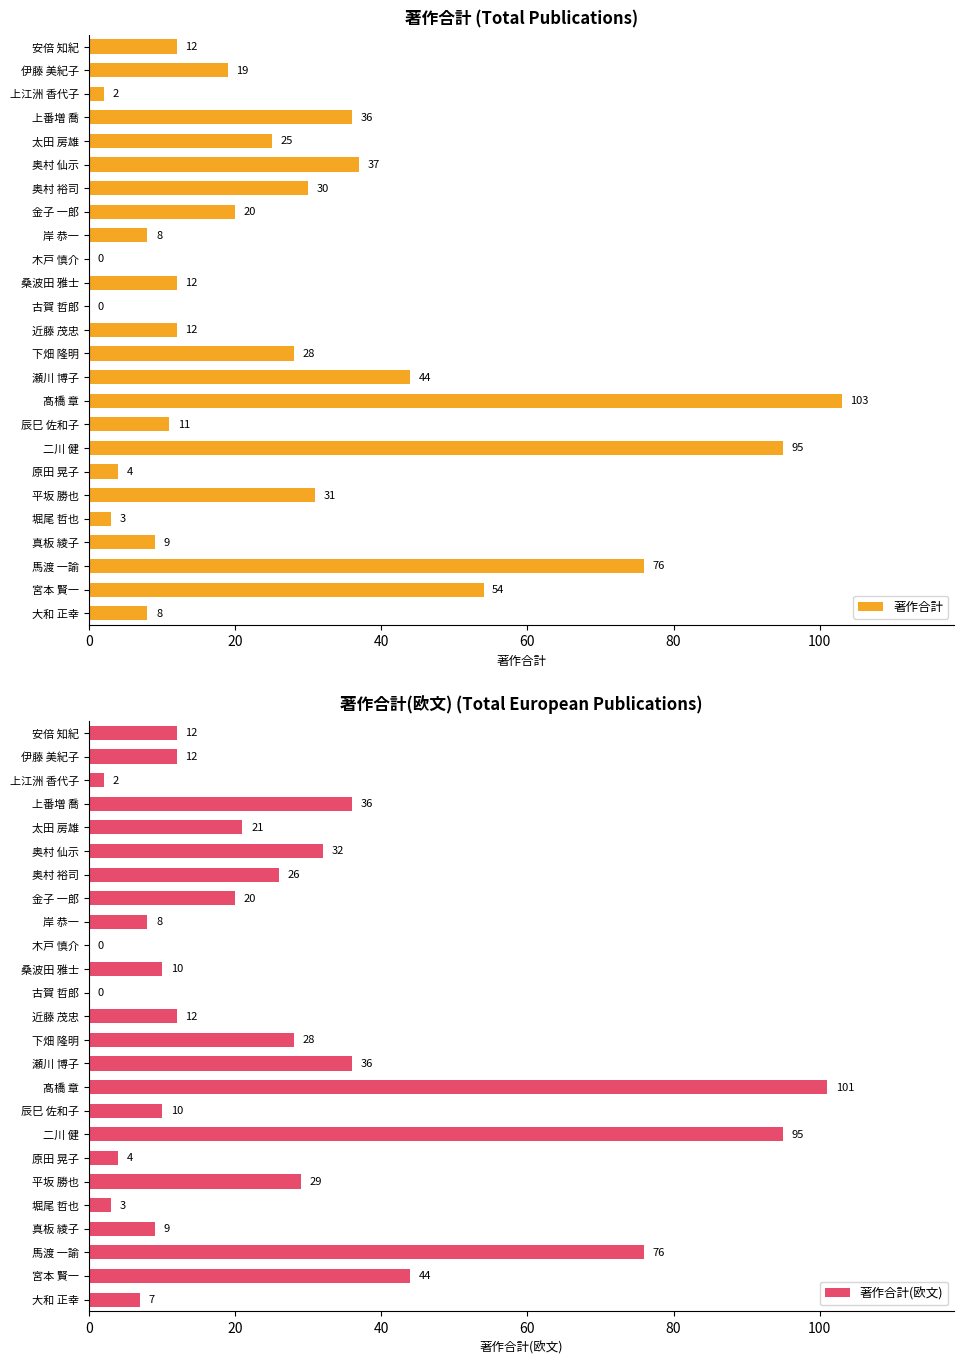

Reading left to right, extract all data points from this chart.

著作合計: 12	19	2	36	25	37	30	20	8	0	12	0	12	28	44	103	11	95	4	31	3	9	76	54	8
著作合計(欧文): 12	12	2	36	21	32	26	20	8	0	10	0	12	28	36	101	10	95	4	29	3	9	76	44	7